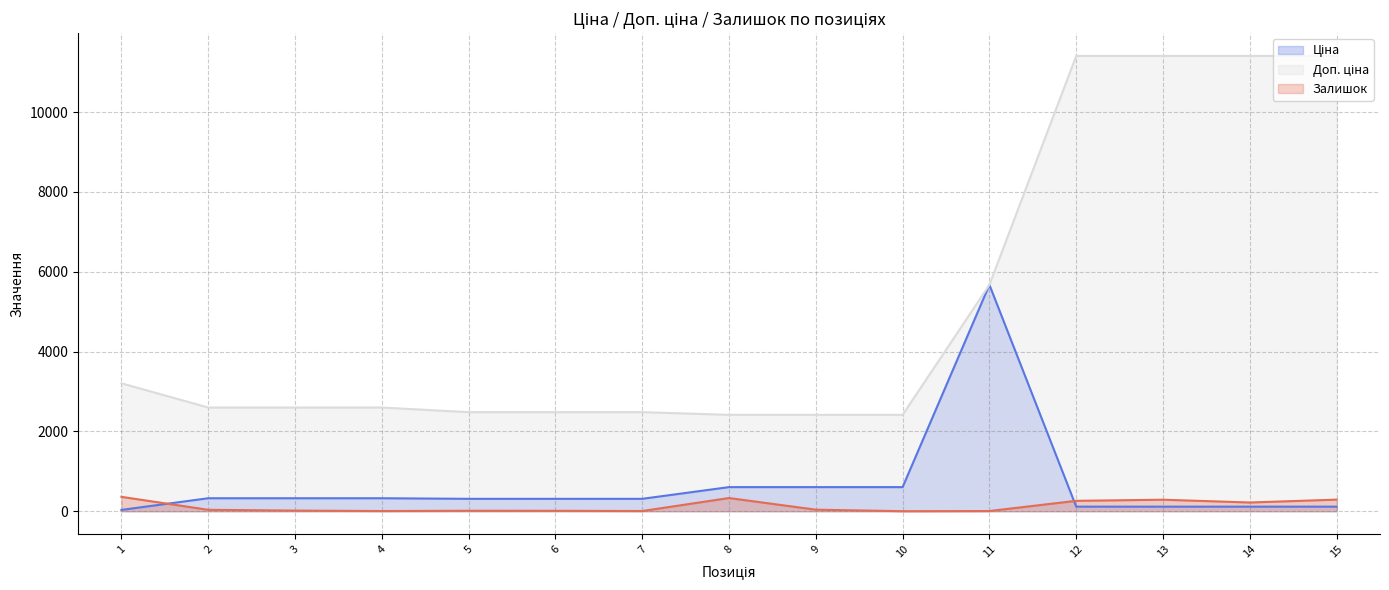

Where does the Залишок series first go above 35?

1